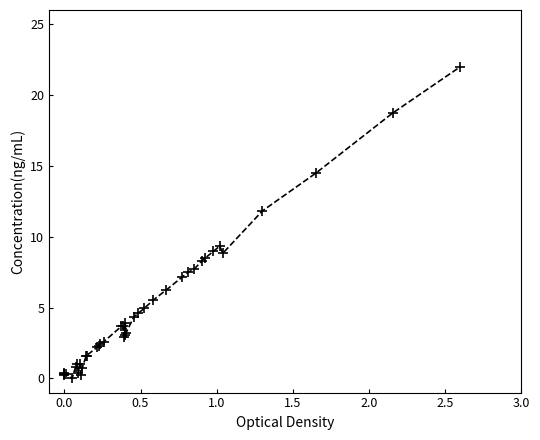

What Y value in the scatter plot is closest to 11?

11.8